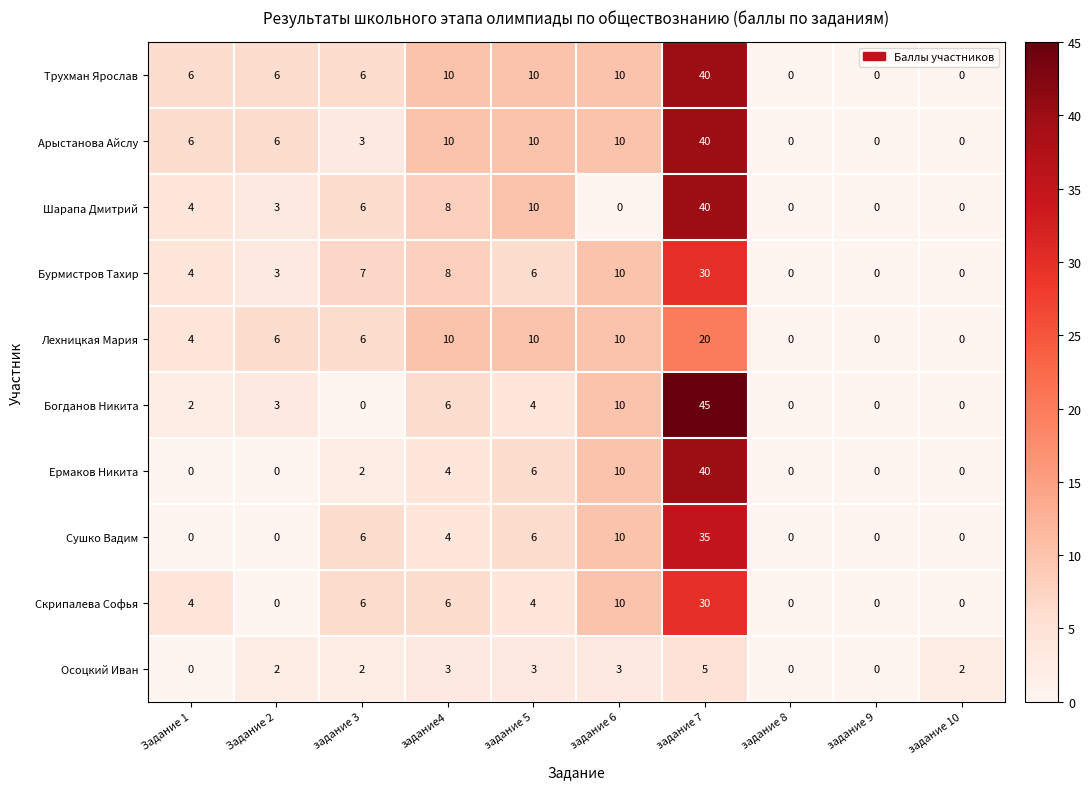

Count the Лехницкая Мария values in the range 0 to 10.

9